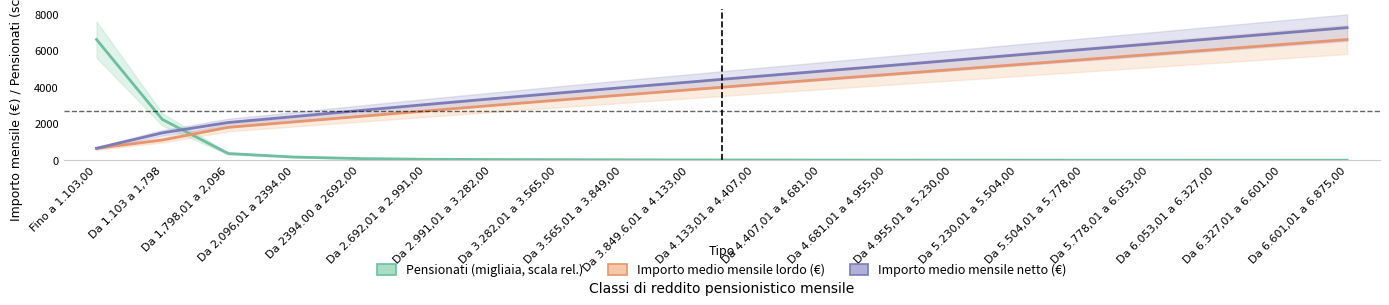

Rank the series at Fino a 1.103,00 from lowest to highest value.

Importo medio mensile lordo (€), Importo medio mensile netto (€), Pensionati (migliaia, scala relativa)